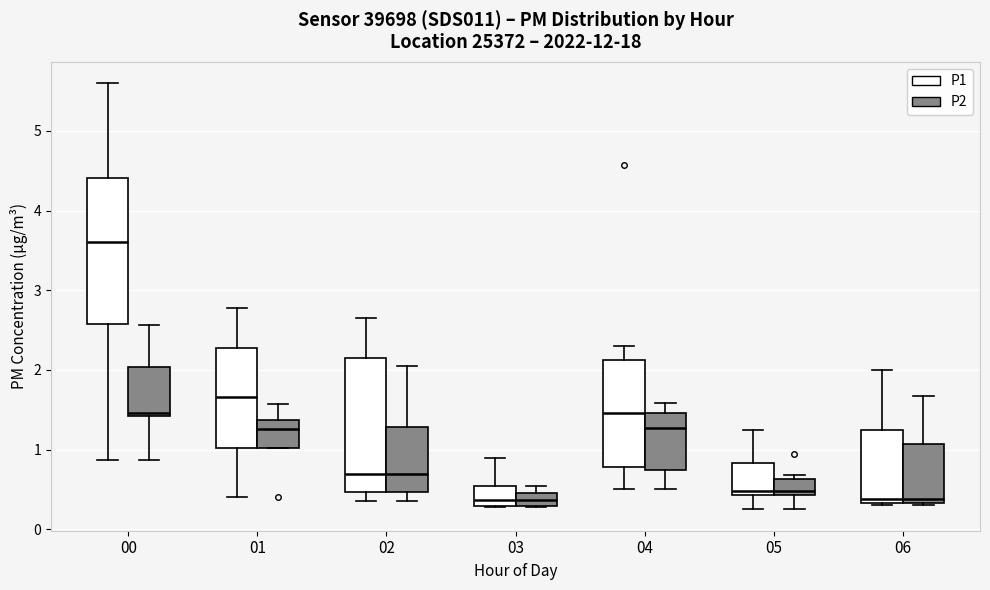

Where is the lower edge of the box for 01 (P1) on the y-axis? The values are not printed on the chart, so give them approximately, as read against the axis.

1.0